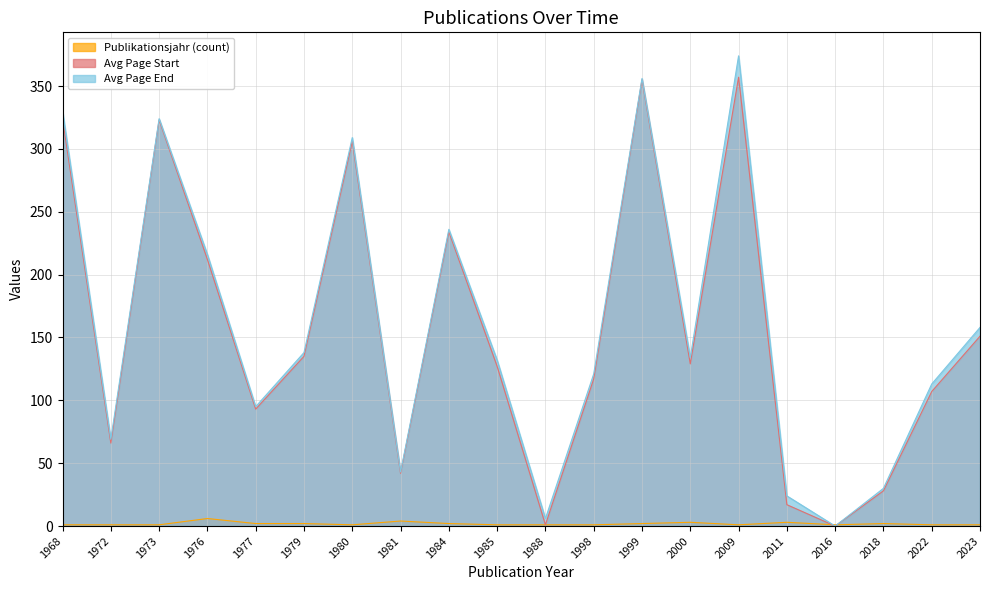

What is the highest value of the Publikationsjahr (count) series?

6